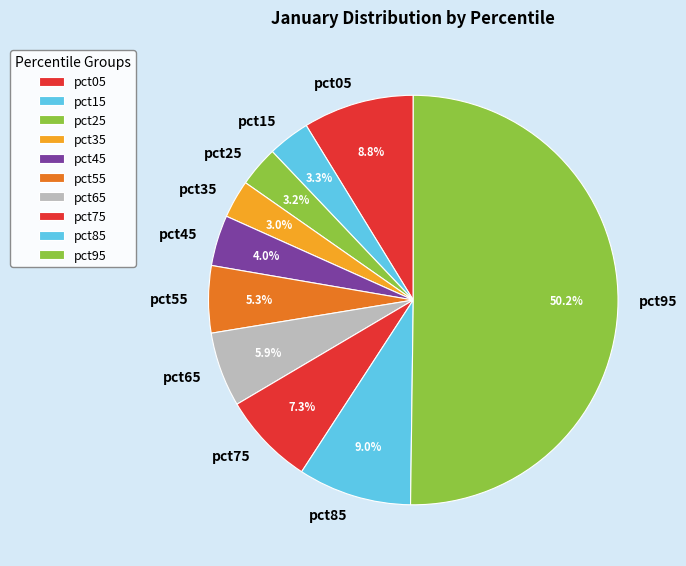

What percentage is NOT represented by pct65?

94.1%